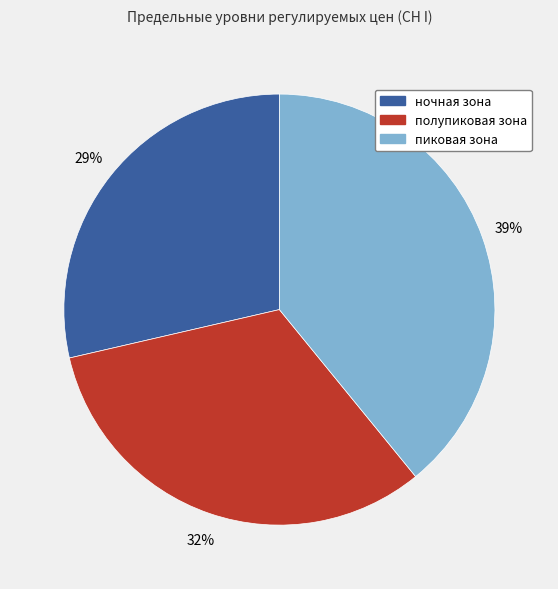

Count the number of slices in the pie.

3